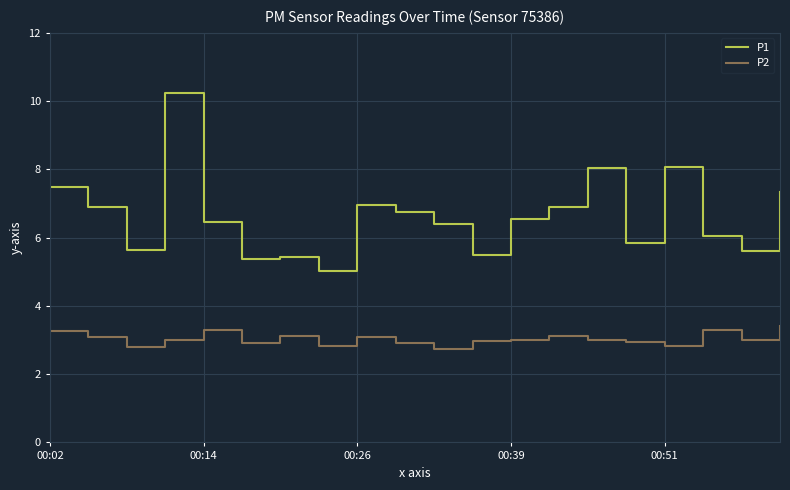

True or false: P2 has more than 1 points higher than both neighbors.

True